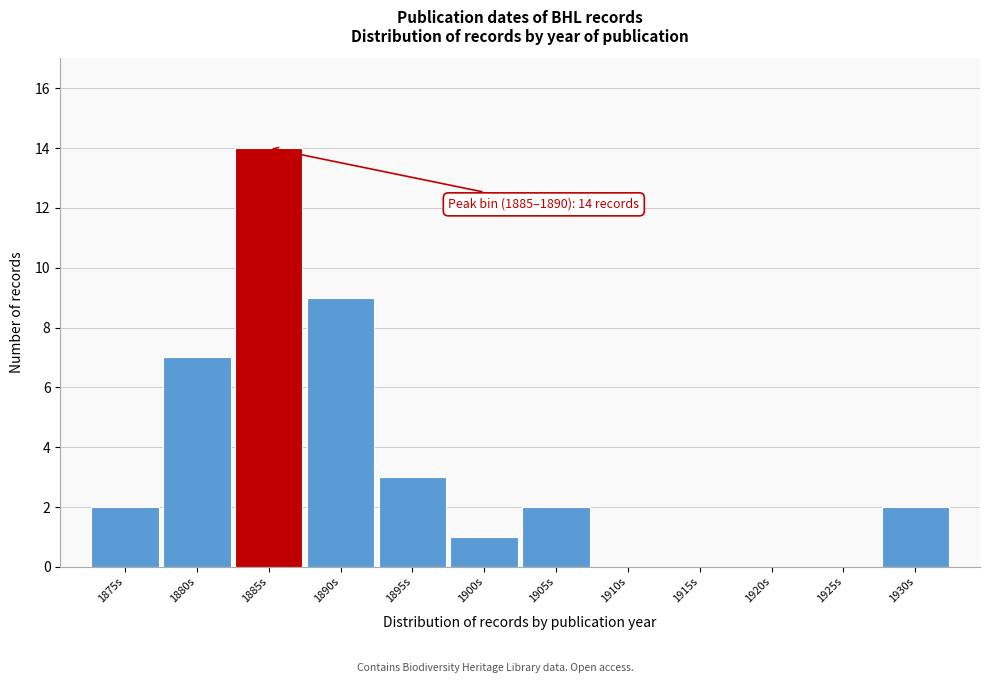

Reading left to right, what are all the values shown in this chart?

1875s=2	1880s=7	1885s=14	1890s=9	1895s=3	1900s=1	1905s=2	1910s=0	1915s=0	1920s=0	1925s=0	1930s=2